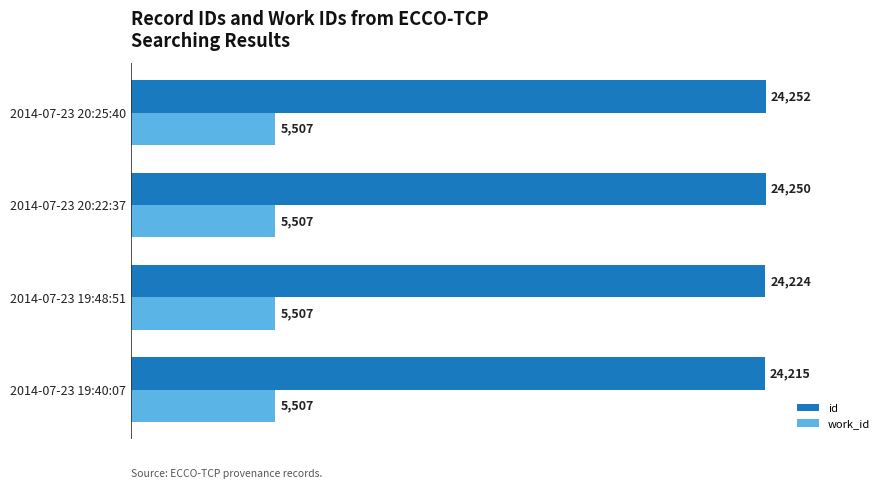

What are all the series names shown in the legend?

id, work_id